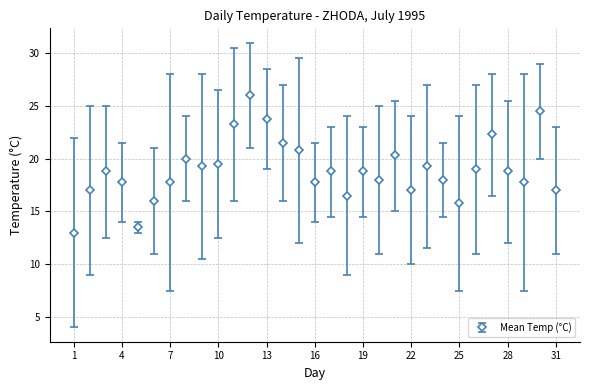

What is the minimum value shown in the chart?

13.0